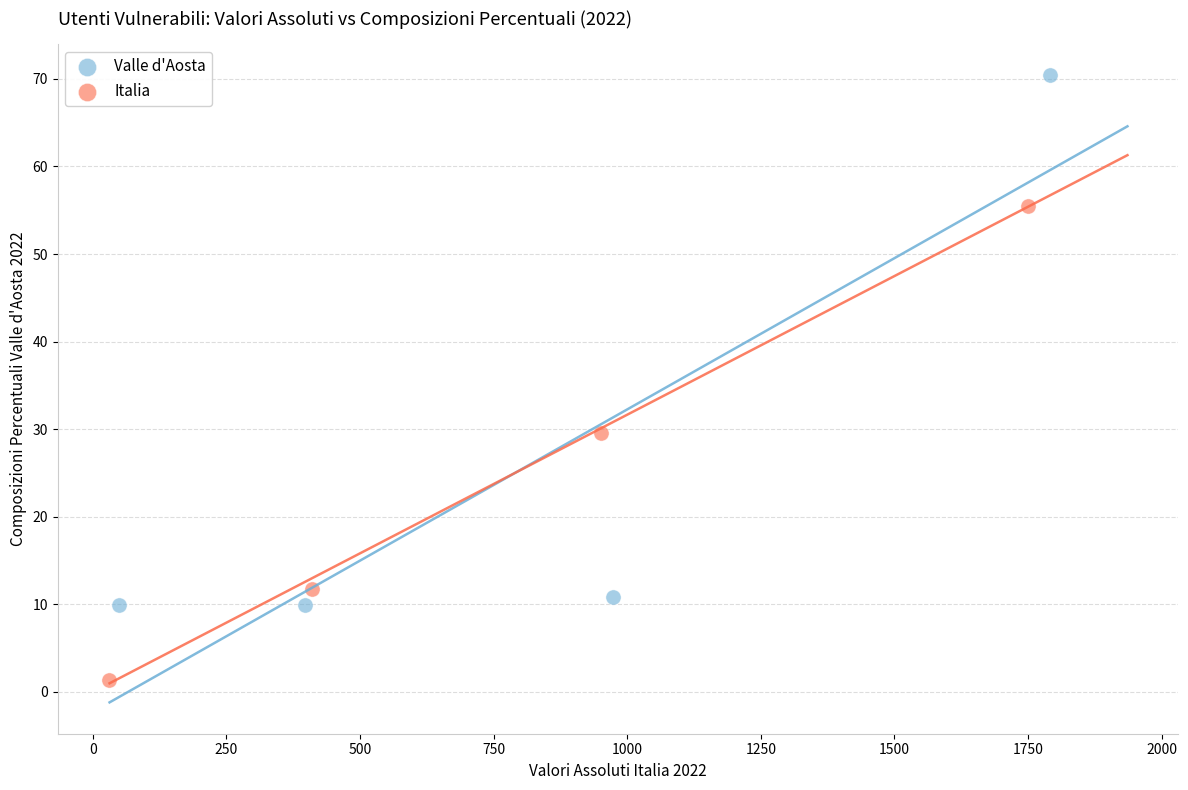

Which series contains the lowest Y value?

Italia